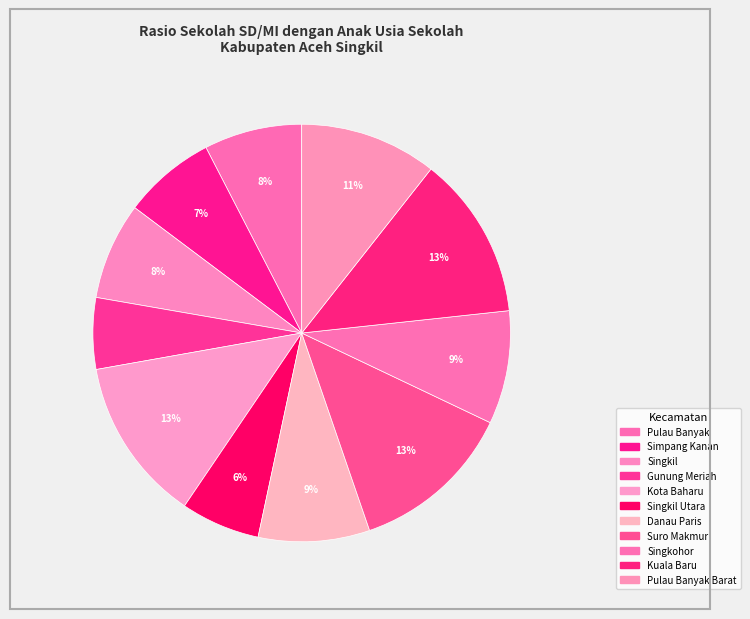

How many slices are in this pie chart?

11